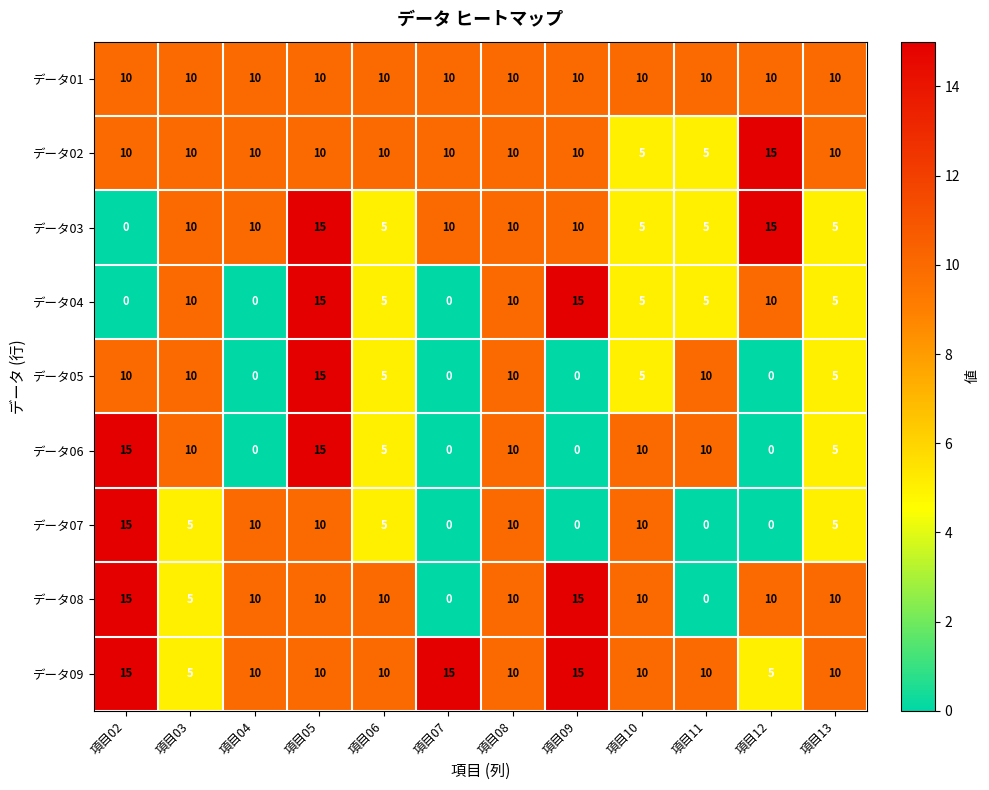

At which label is データ08 closest to 7?

項目03